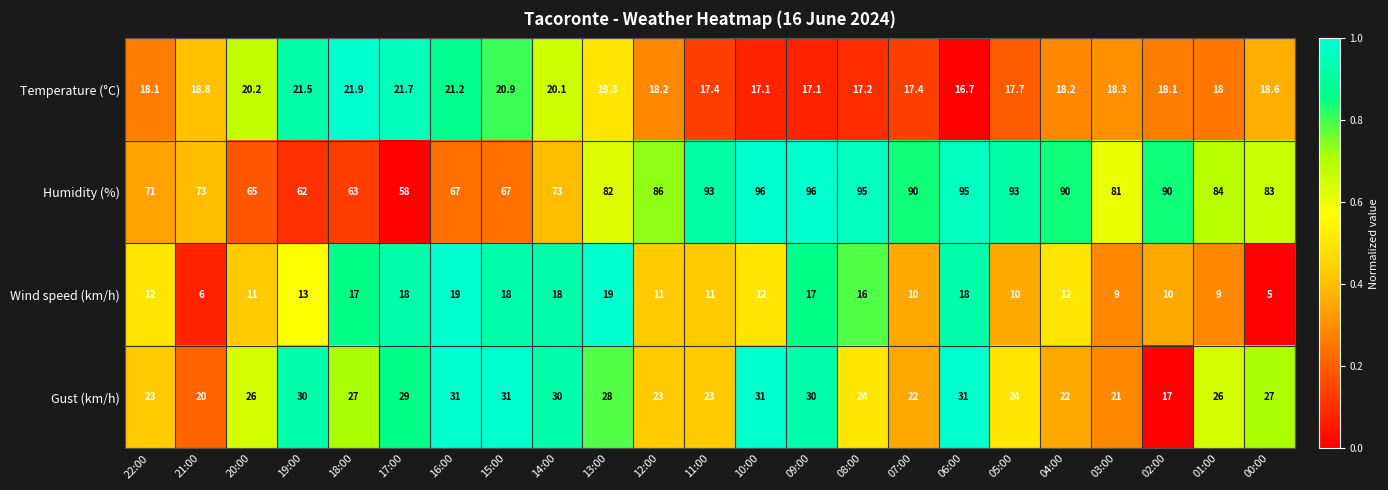

Which series has the largest total across all categories?

Humidity (%)